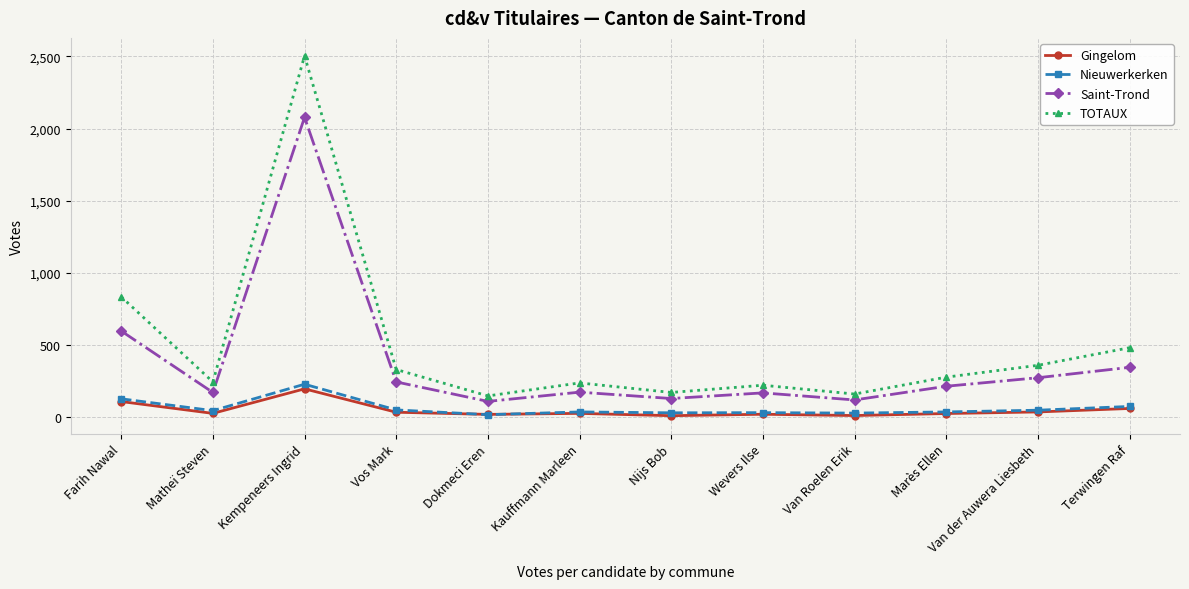

What is the total value across all series at Kempeneers Ingrid?

5008